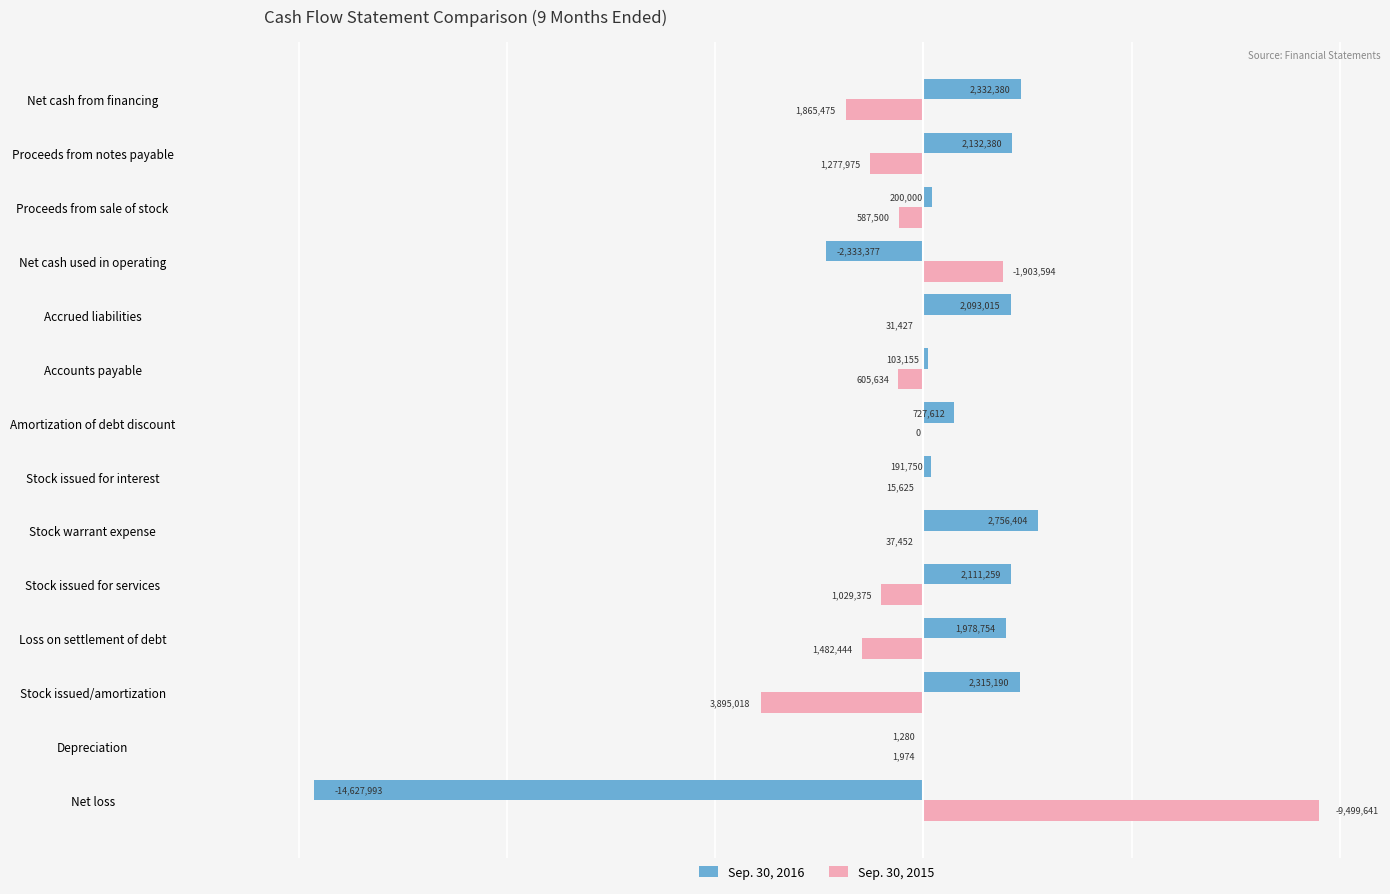

Is it true that Sep. 30, 2016 equals 727612 at Amortization of debt discount?

True